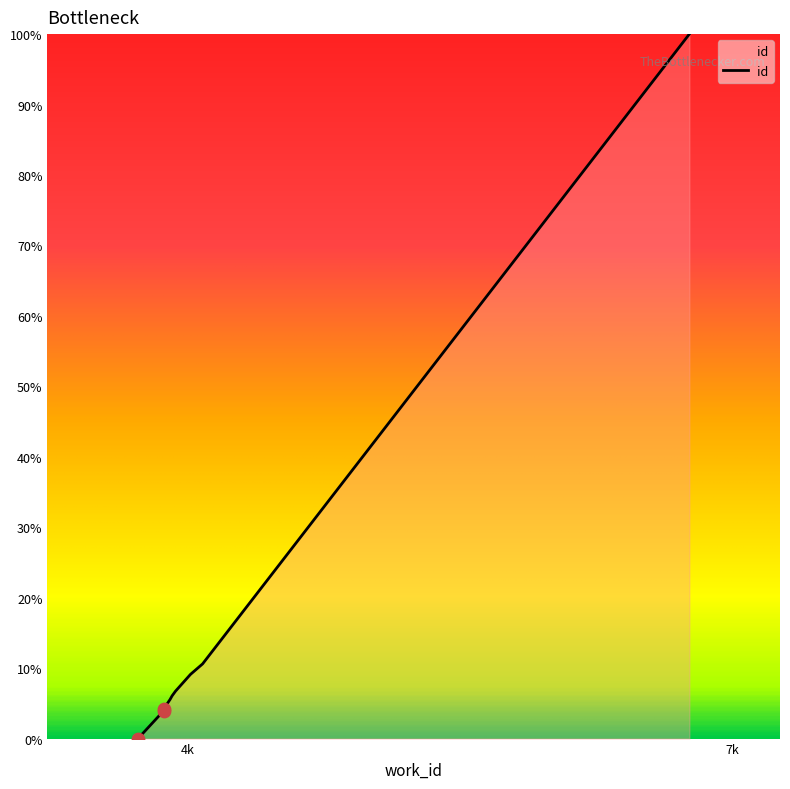

Approximately how many times larger is the value at 3913 compared to 6765?

0.1